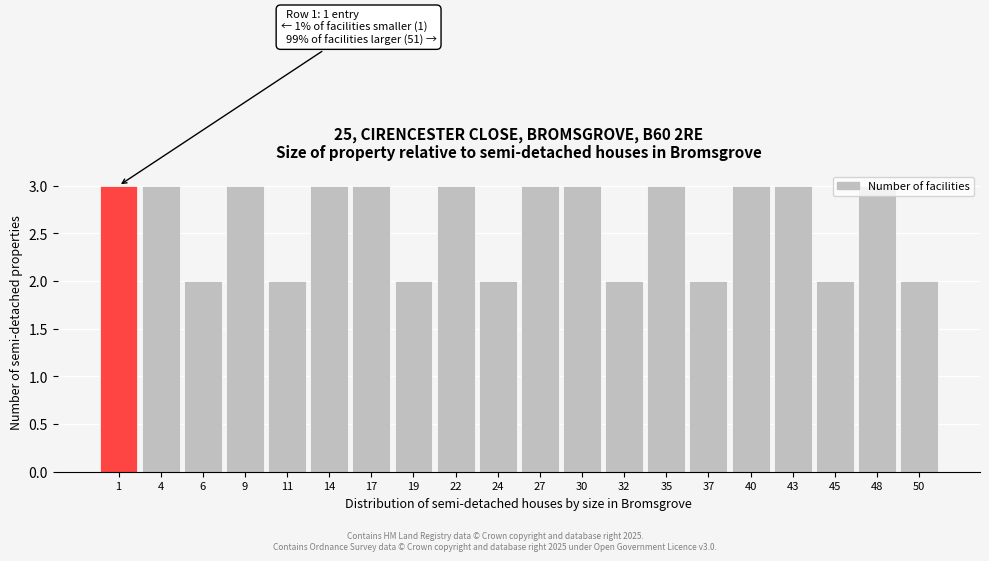

The chart shows a value of 3 at 27. True or false?

True